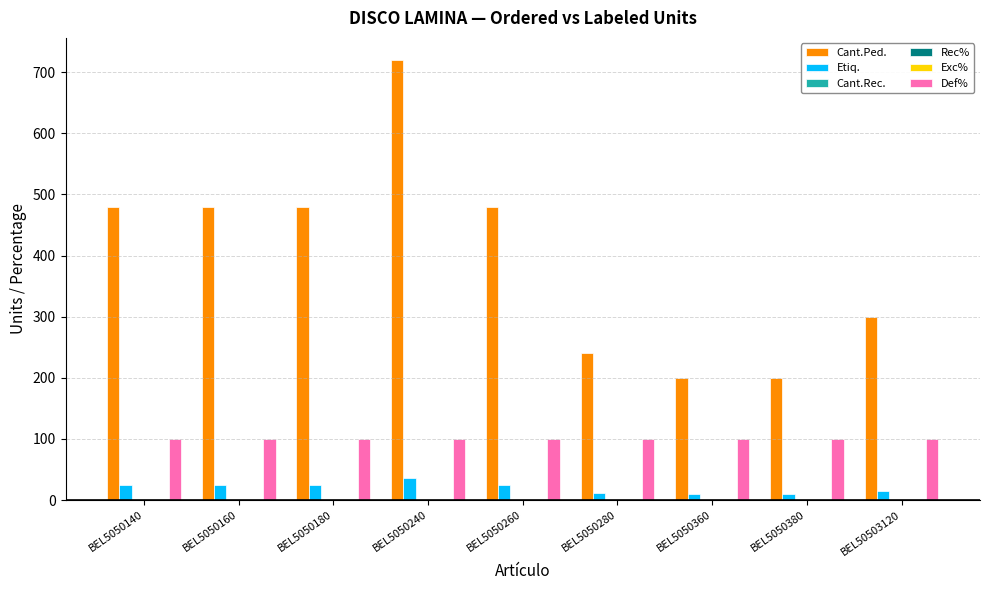

Which label corresponds to the largest value in the chart?

BEL5050240